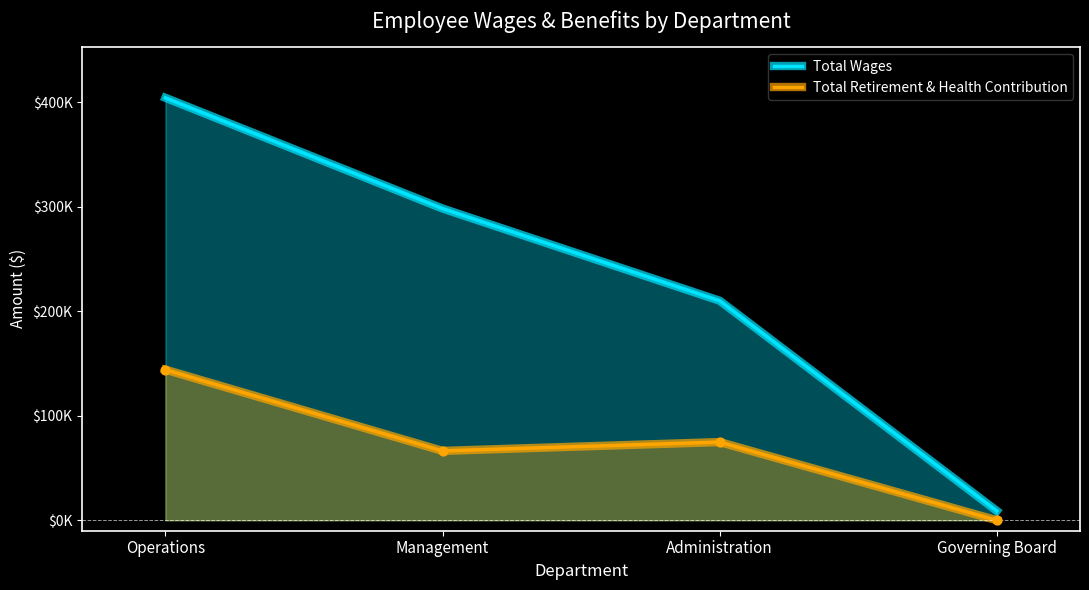

At how many categories does at least one series exceed 186508?

3